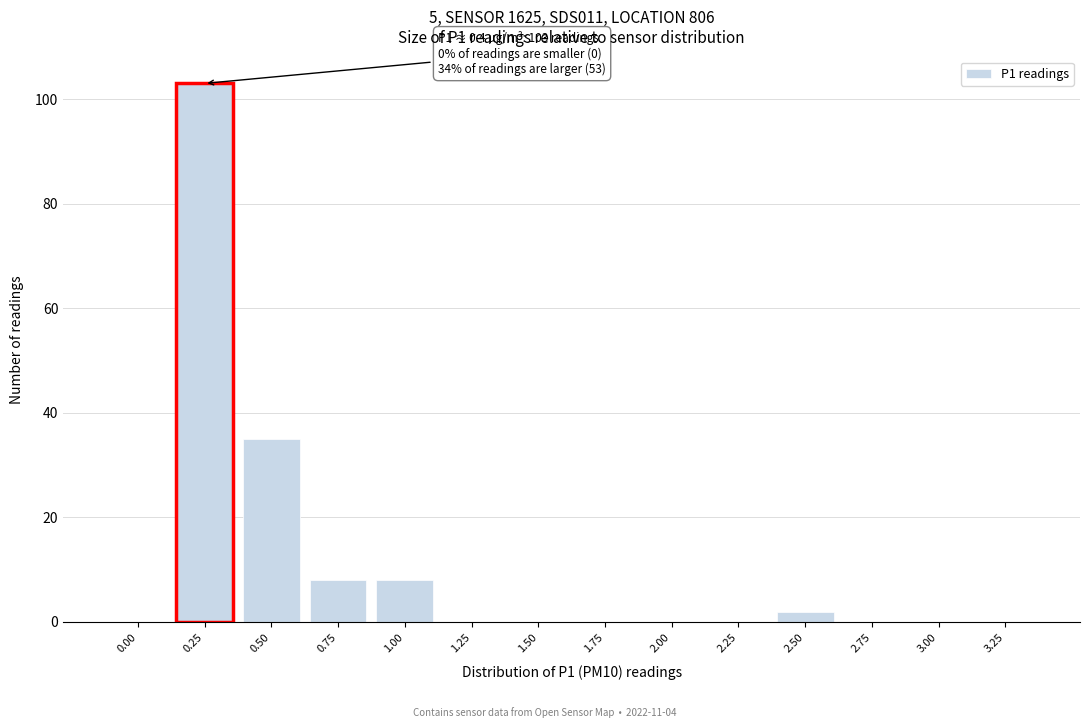

Reading left to right, list all the values displayed in this chart.

0.00=0	0.25=103	0.50=35	0.75=8	1.00=8	1.25=0	1.50=0	1.75=0	2.00=0	2.25=0	2.50=2	2.75=0	3.00=0	3.25=0